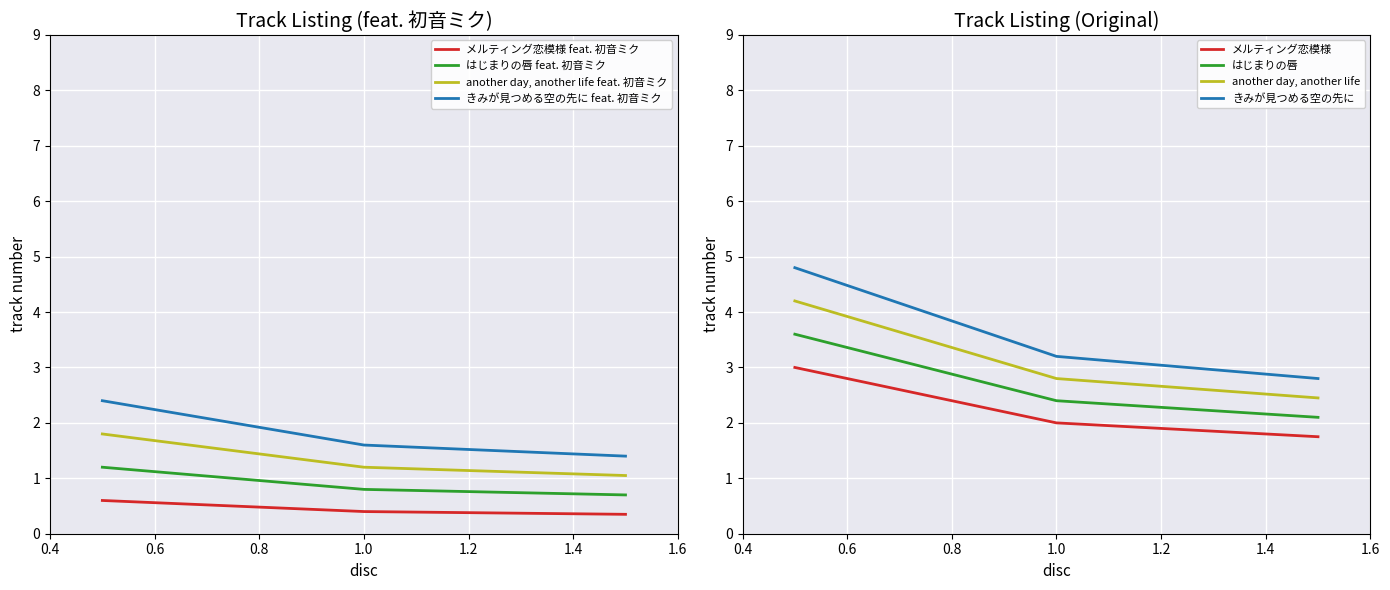

What is the maximum value for はじまりの唇 feat. 初音ミク?

1.2